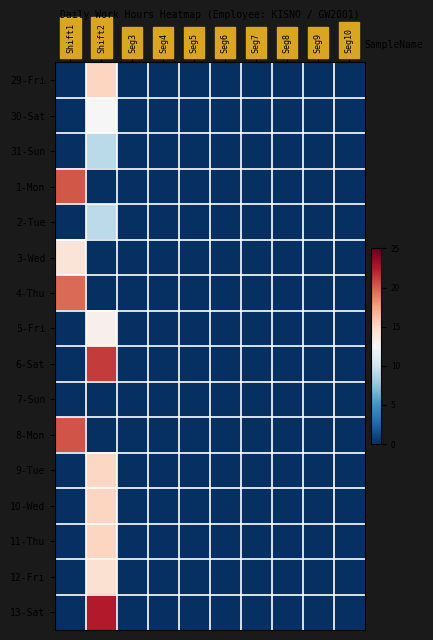

Which series has the largest total across all categories?

13-Sat